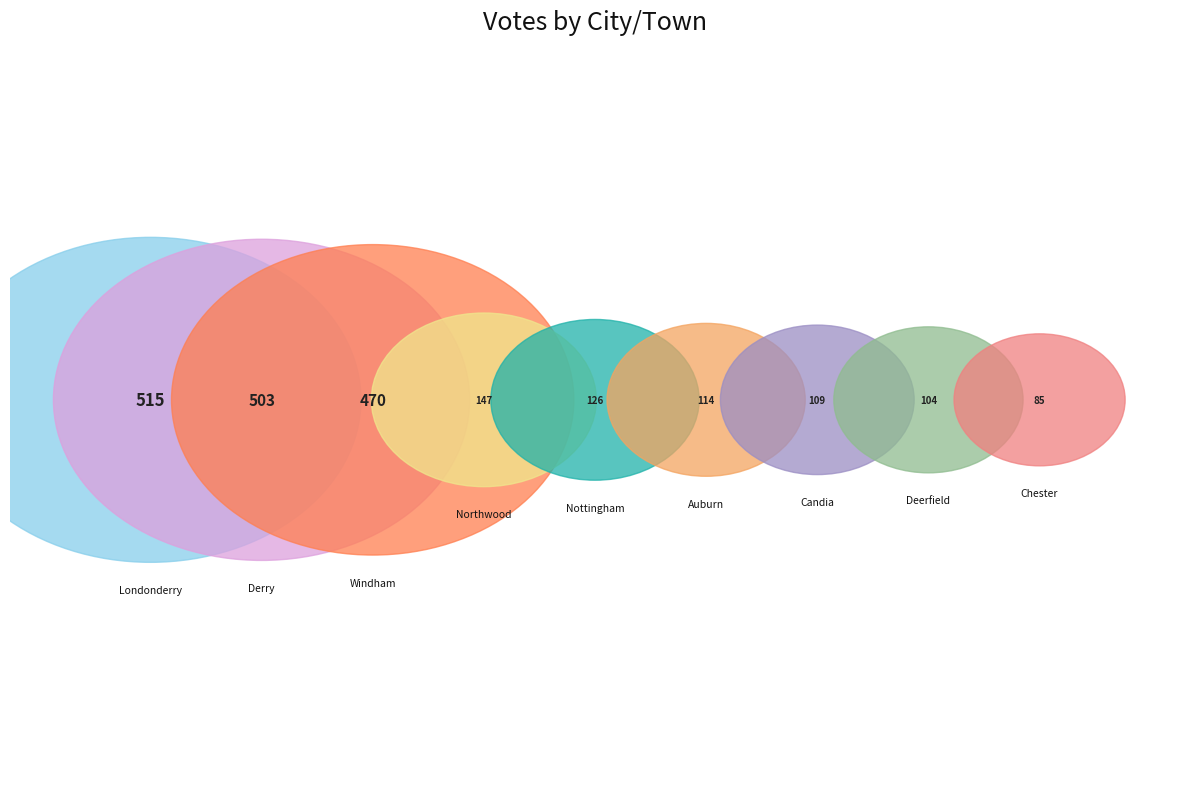

True or false: Northwood accounts for 13% of the total.

False